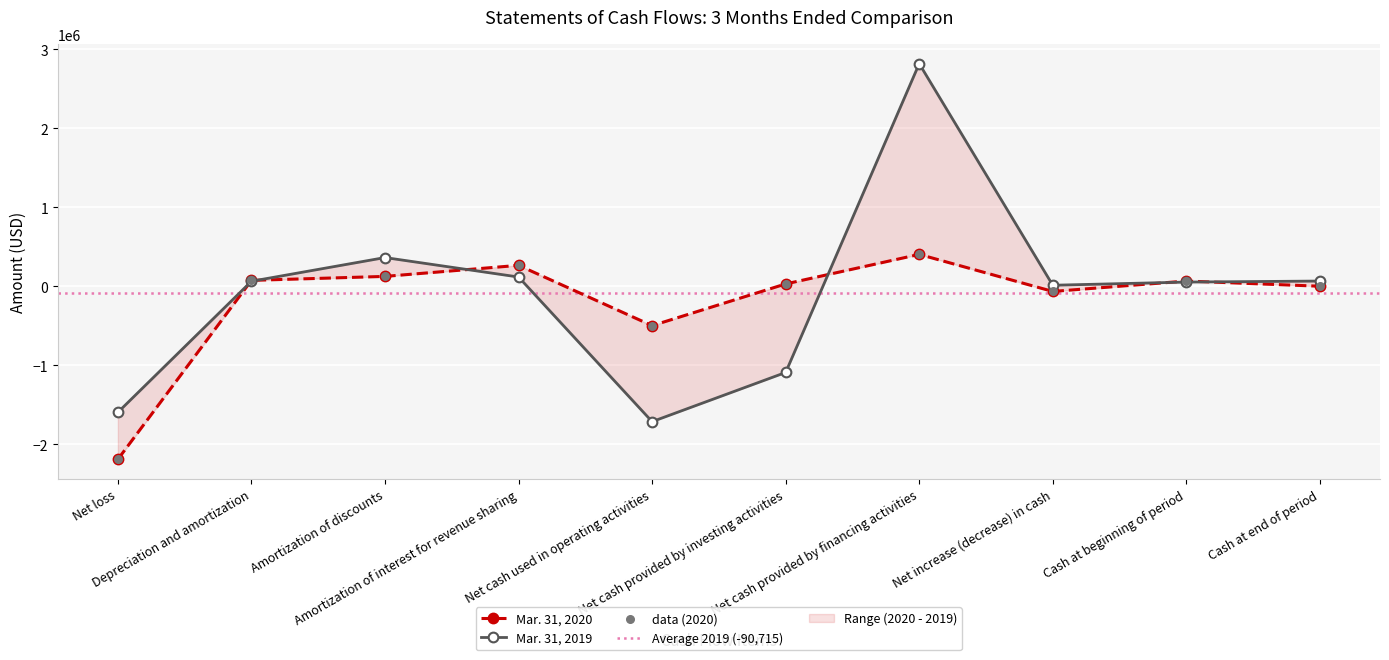

Which series contains the lowest Y value?

Mar. 31, 2020